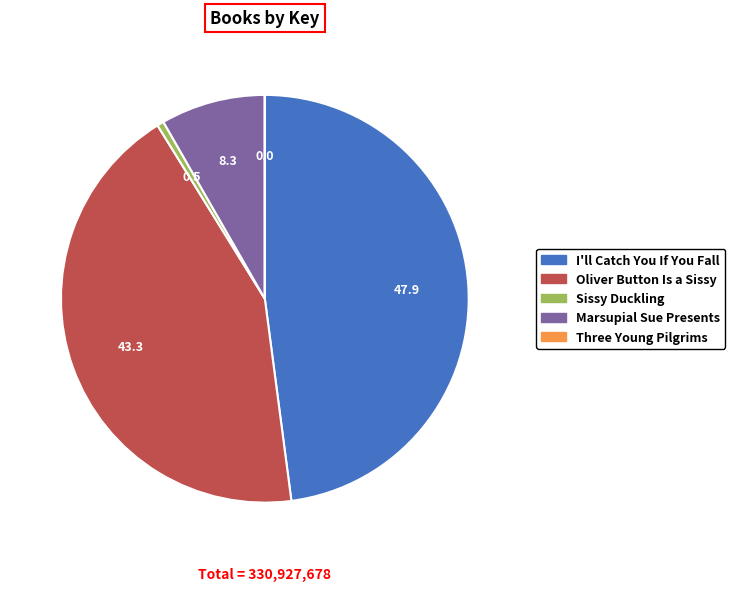

Is there any slice that represents more than half of the pie?

No